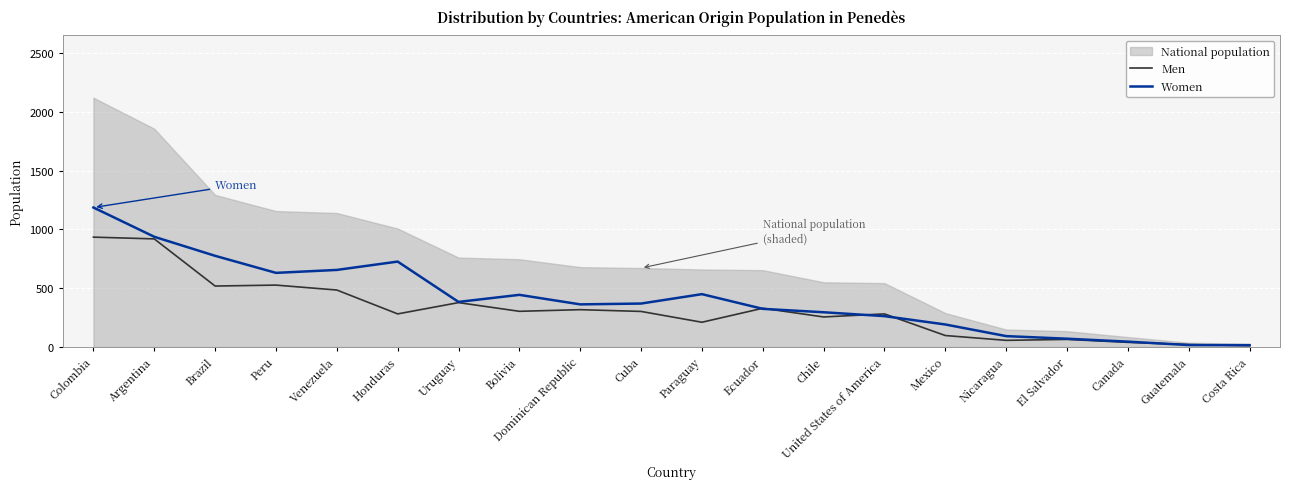

What is the value of the Women point at the 14th from the left?

262